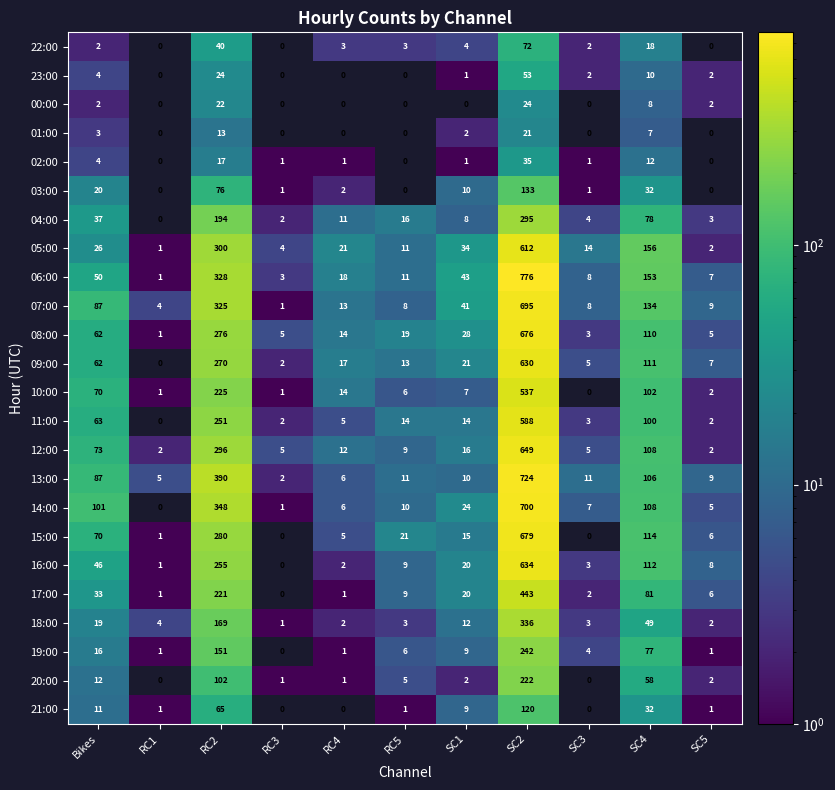

Which series has the widest spread of values?

06:00